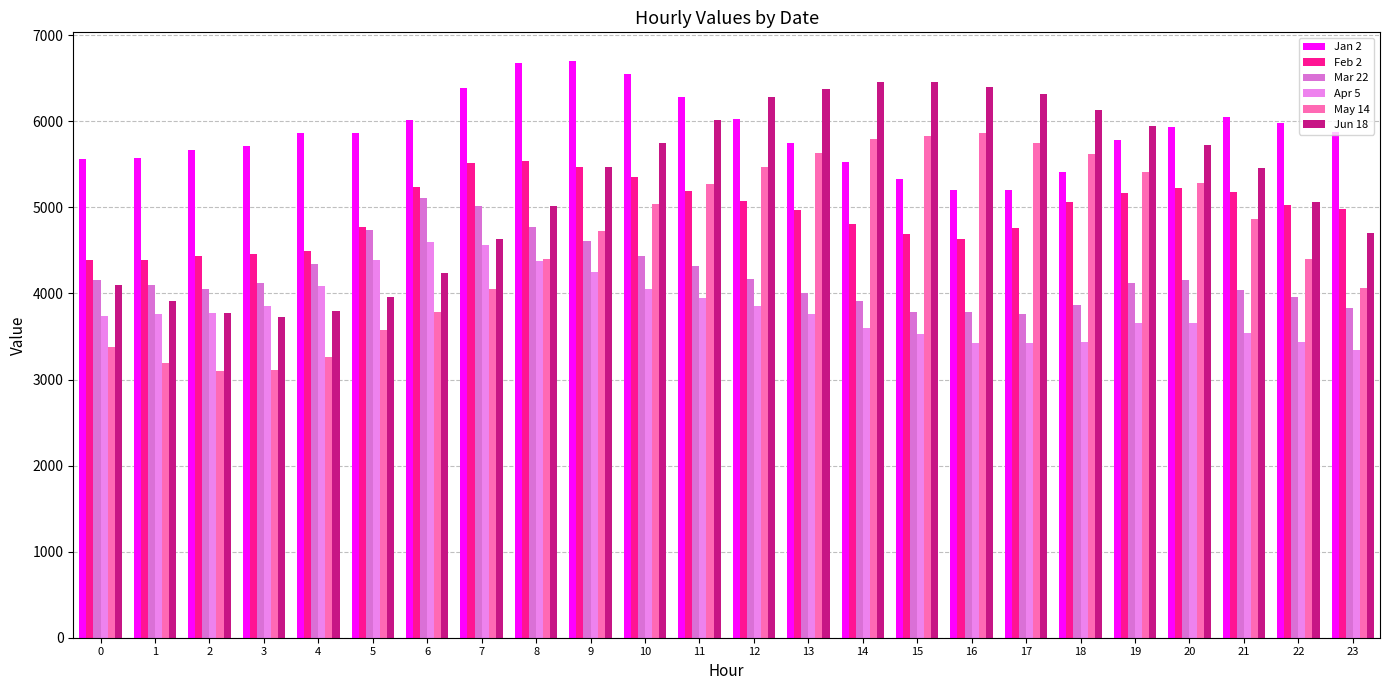

List the series in order of their peak value, highest first.

Jan 2, Jun 18, May 14, Feb 2, Mar 22, Apr 5